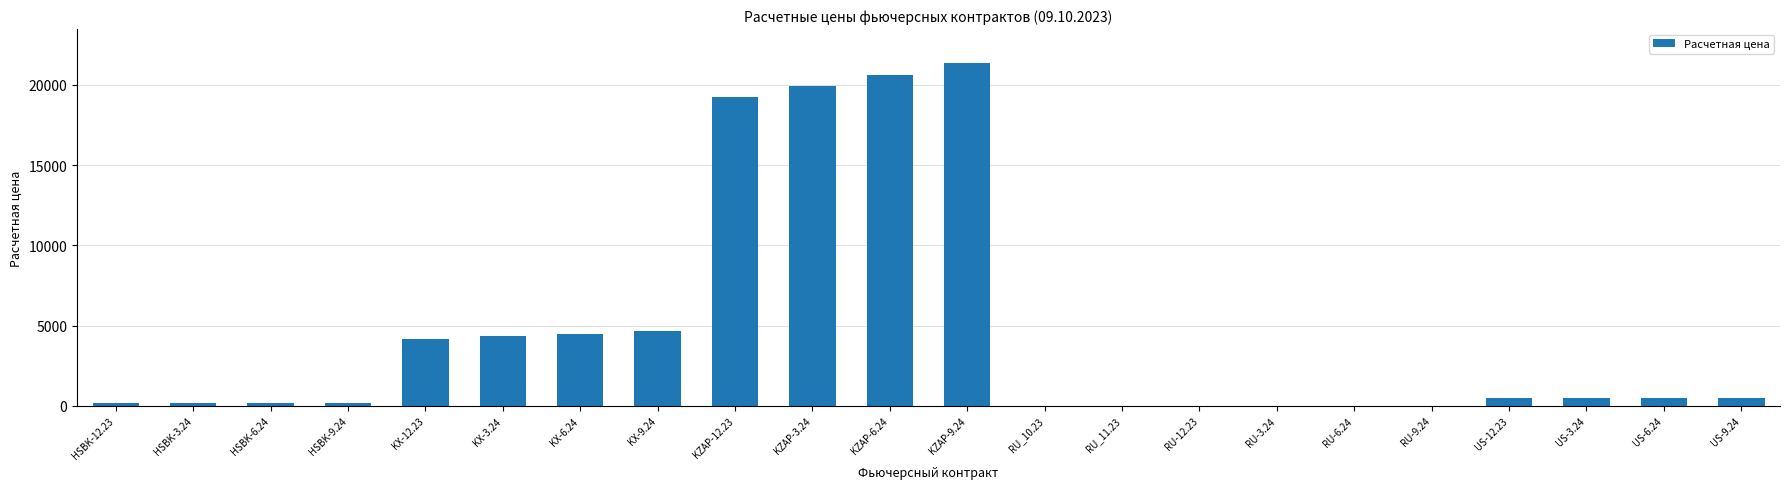

What is the change in value from HSBK-12.23 to RU_11.23?

-151.4